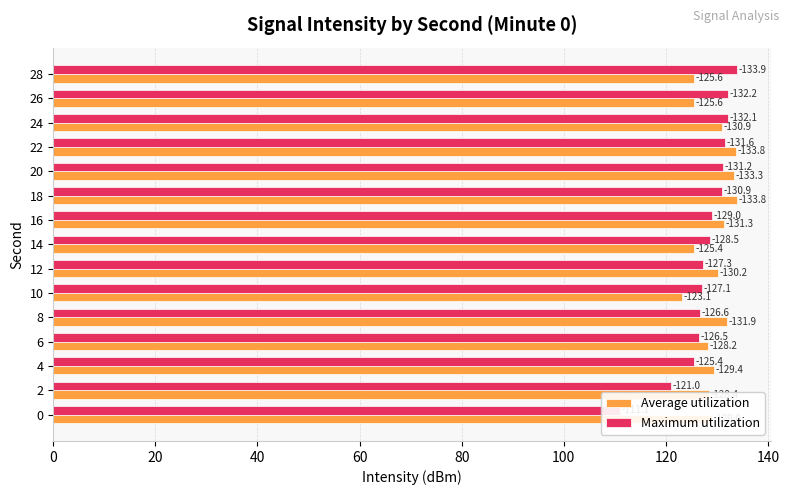

Which series has the largest total across all categories?

Average utilization